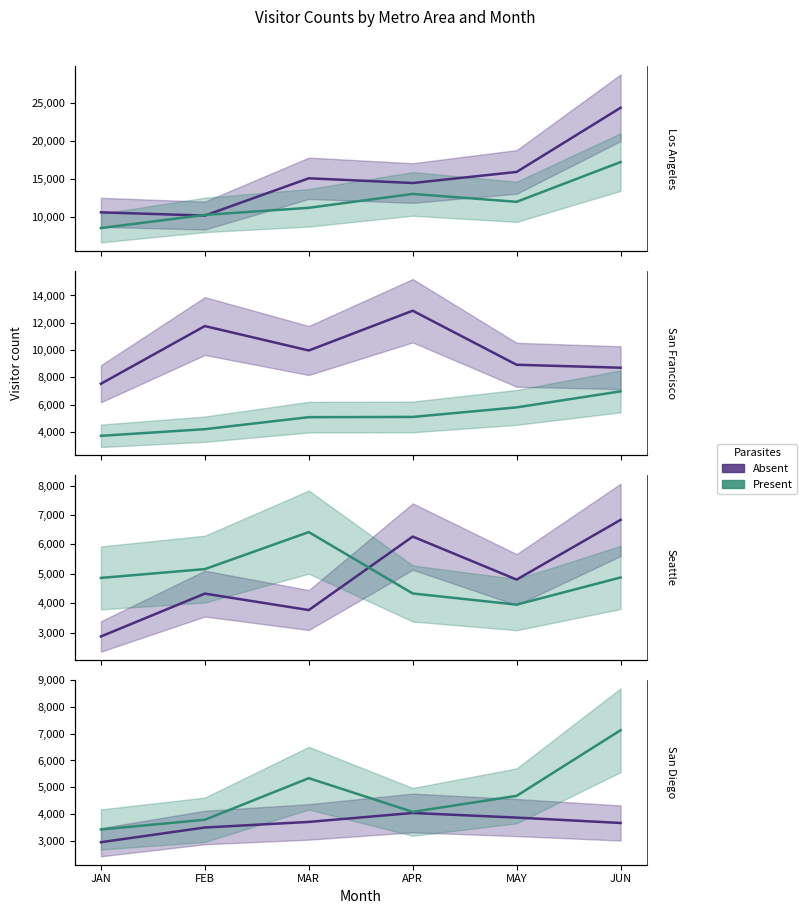

At which label is Present closest to 5274?

MAR